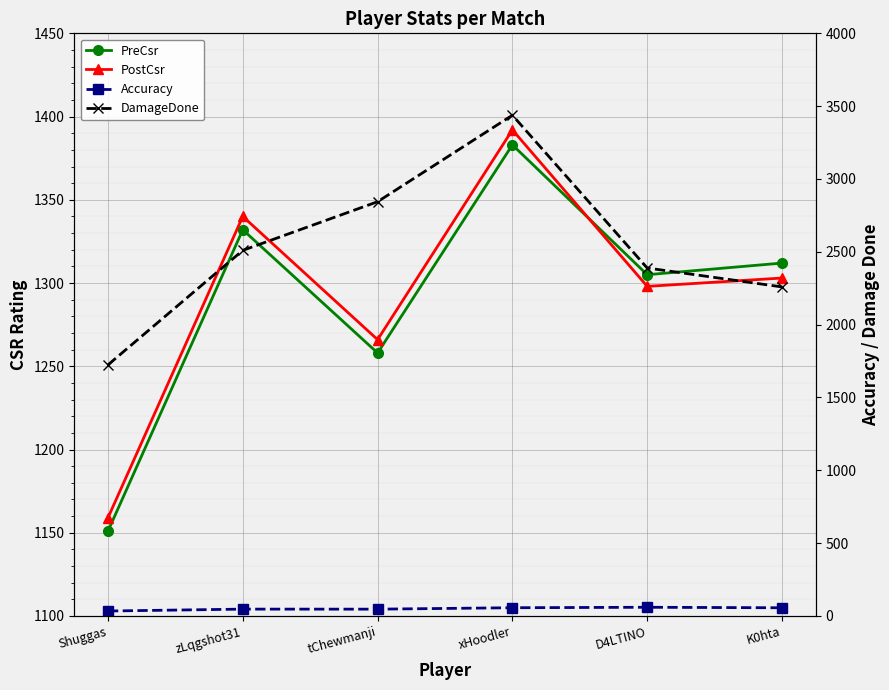

At which label does Accuracy reach its peak?

D4LTINO